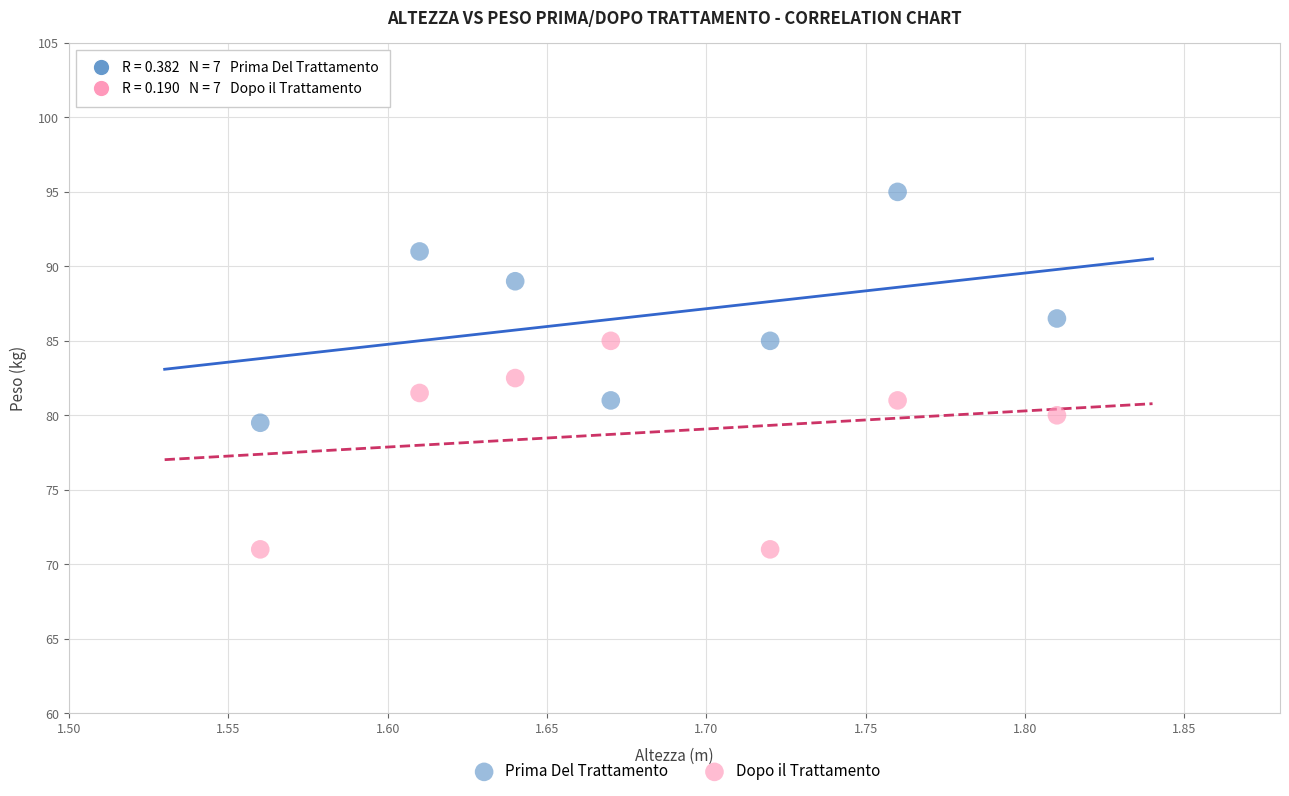

Across all data points, what is the range of Y values (max minus min)?

24.0